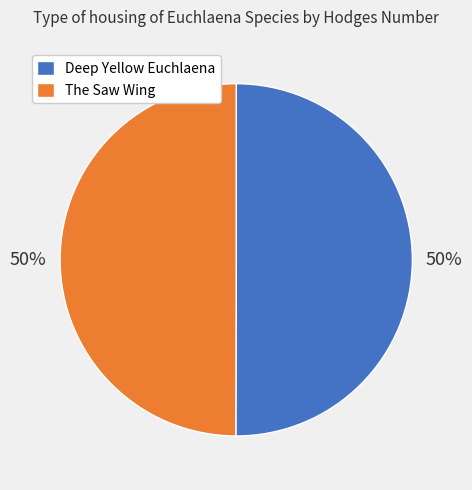

How many segments does this pie chart have?

2